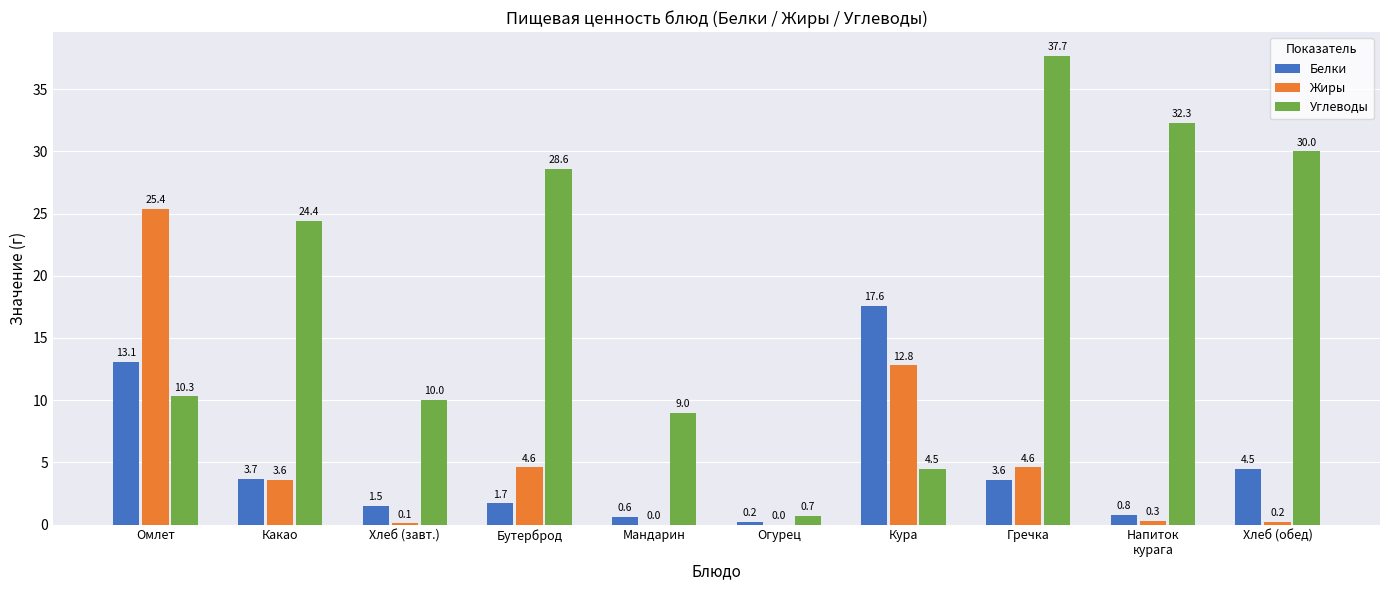

What is the maximum value for Углеводы?

37.7